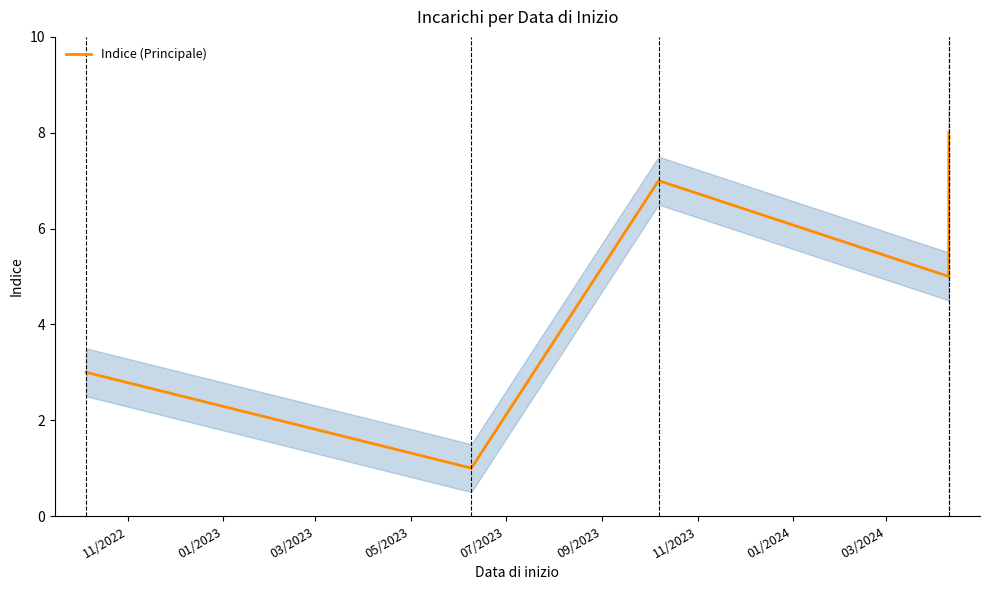

How many lines are shown in the chart?

1